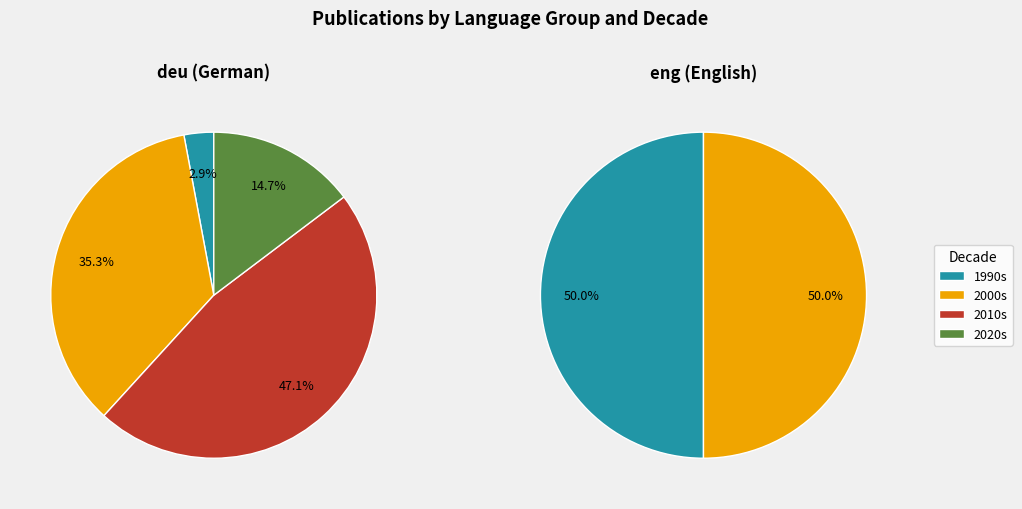

What percentage do deu and eng together represent?

100.0%